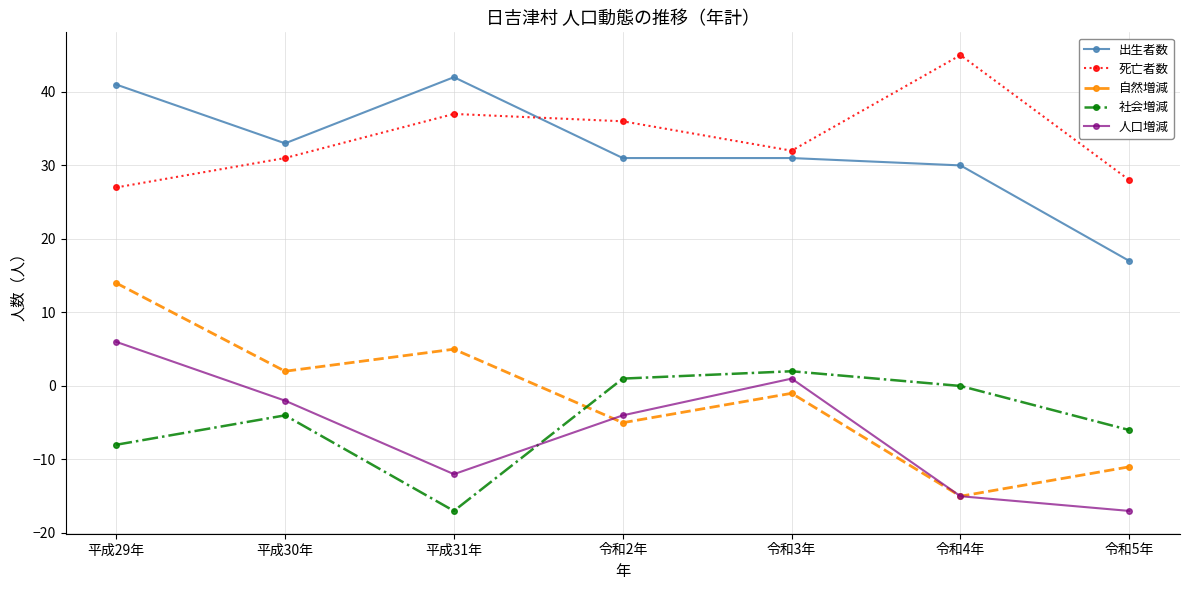

Is it true that 死亡者数 equals 64 at 令和2年?

False